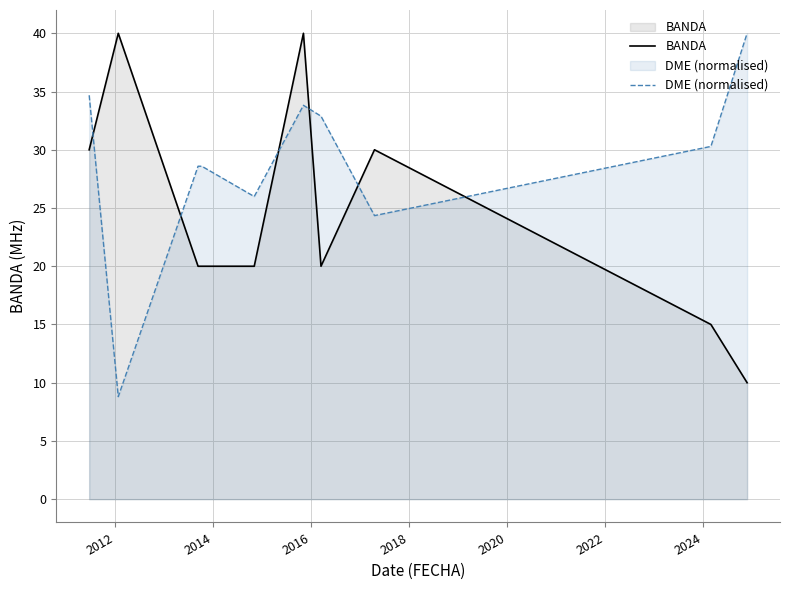

What is the maximum value shown in the chart?

40.0